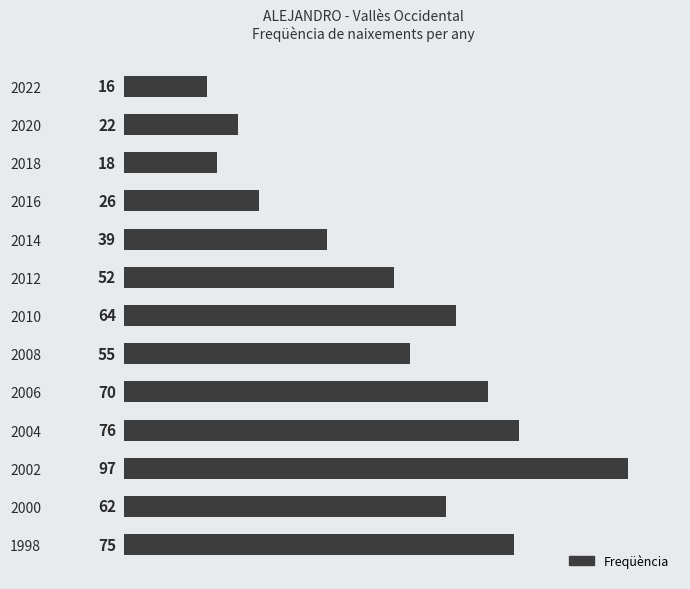

List the labels in order of value, smallest first.

2022, 2018, 2020, 2016, 2014, 2012, 2008, 2000, 2010, 2006, 1998, 2004, 2002